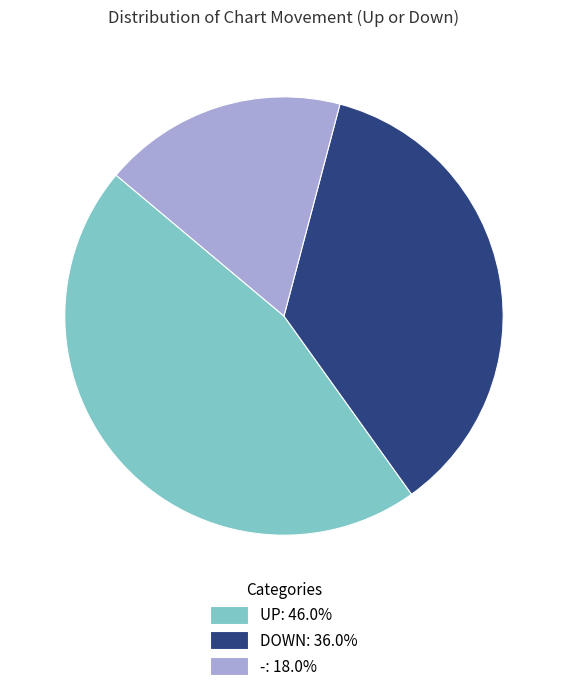

Combined, do UP: 46.0% and DOWN: 36.0% account for over 50%?

Yes